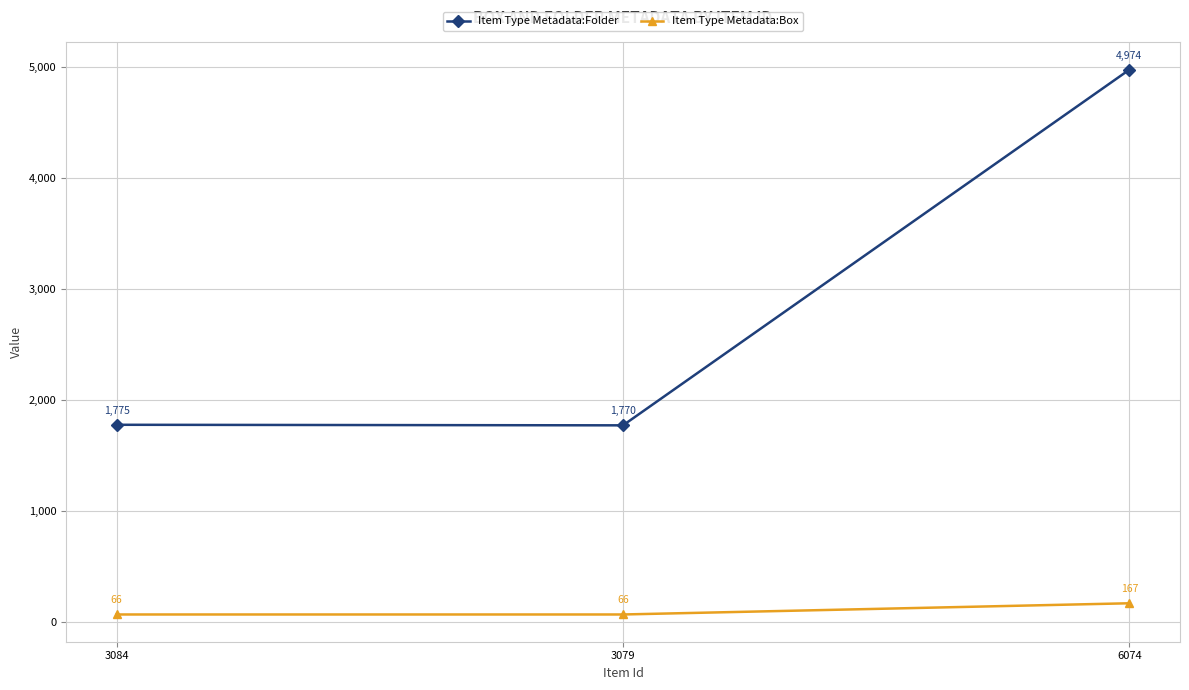

What is the lowest value of the Item Type Metadata:Folder series?

1770